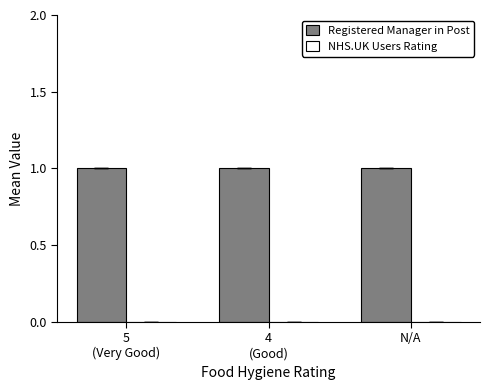

What is the spread (max minus min) of values at 5
(Very Good)?

1